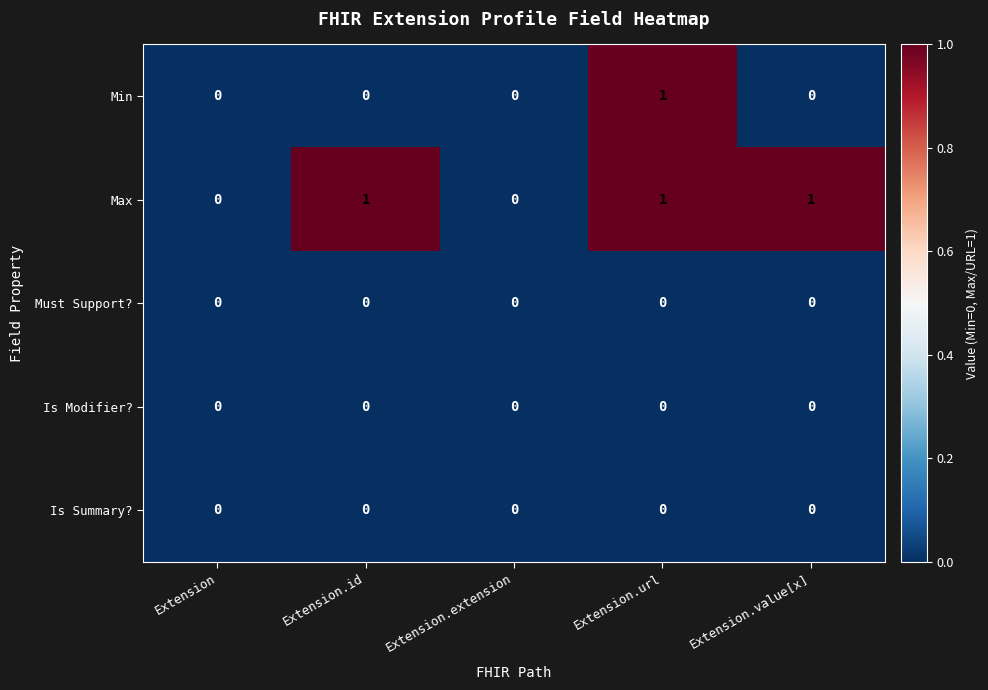

What is the greatest value displayed?

1